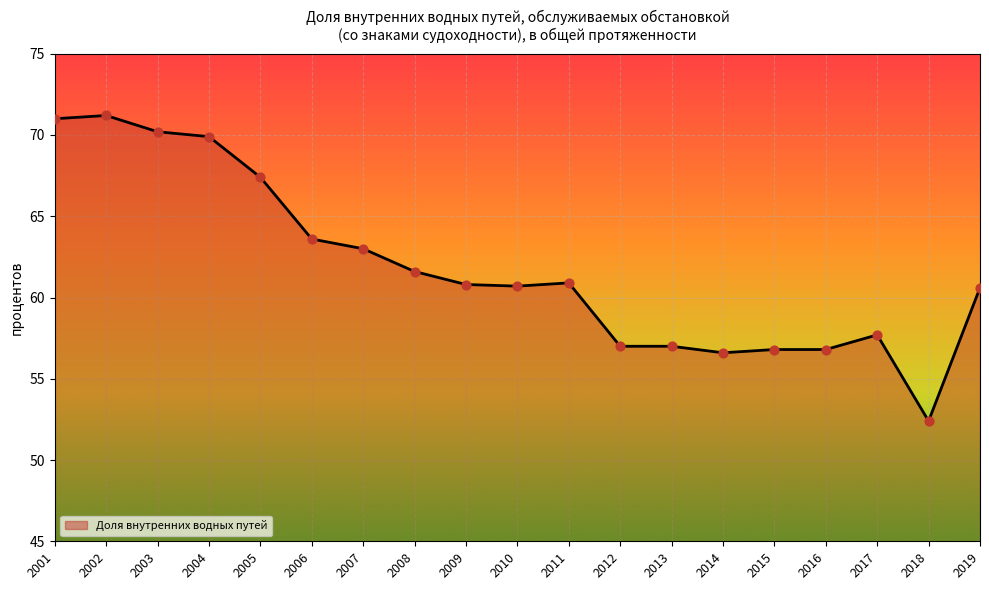

Between 2014 and 2018, which is larger?

2014